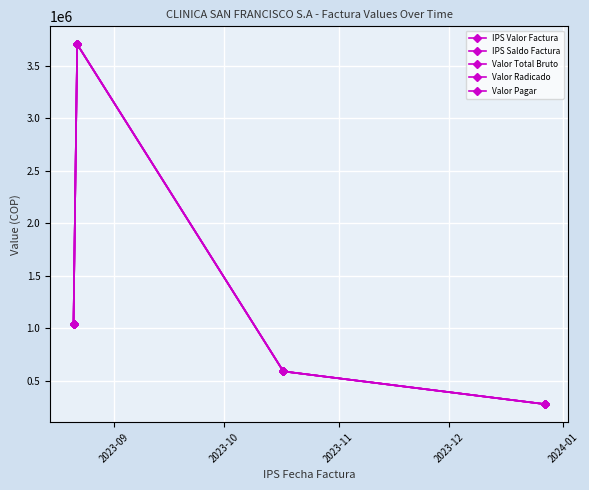

List the series in order of their peak value, lowest first.

IPS Valor Factura, IPS Saldo Factura, Valor Total Bruto, Valor Radicado, Valor Pagar